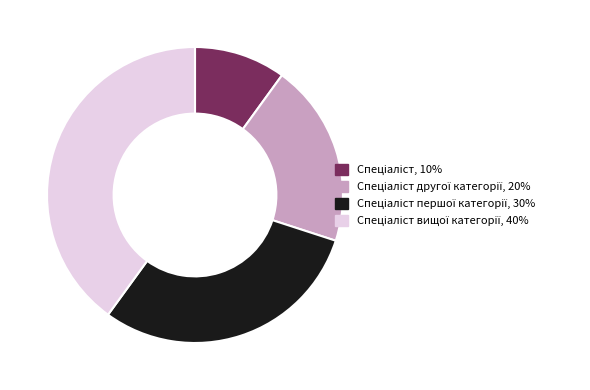

Does any single category account for the majority?

No